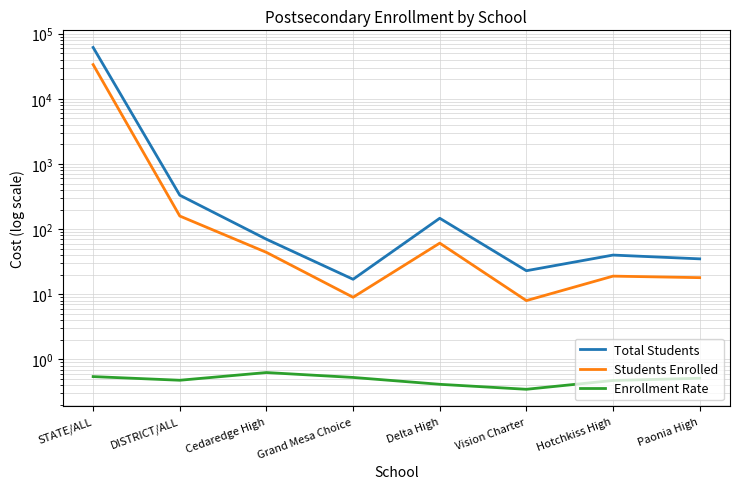

What is the difference between the Students Enrolled values at DISTRICT/ALL and Grand Mesa Choice?

150.0